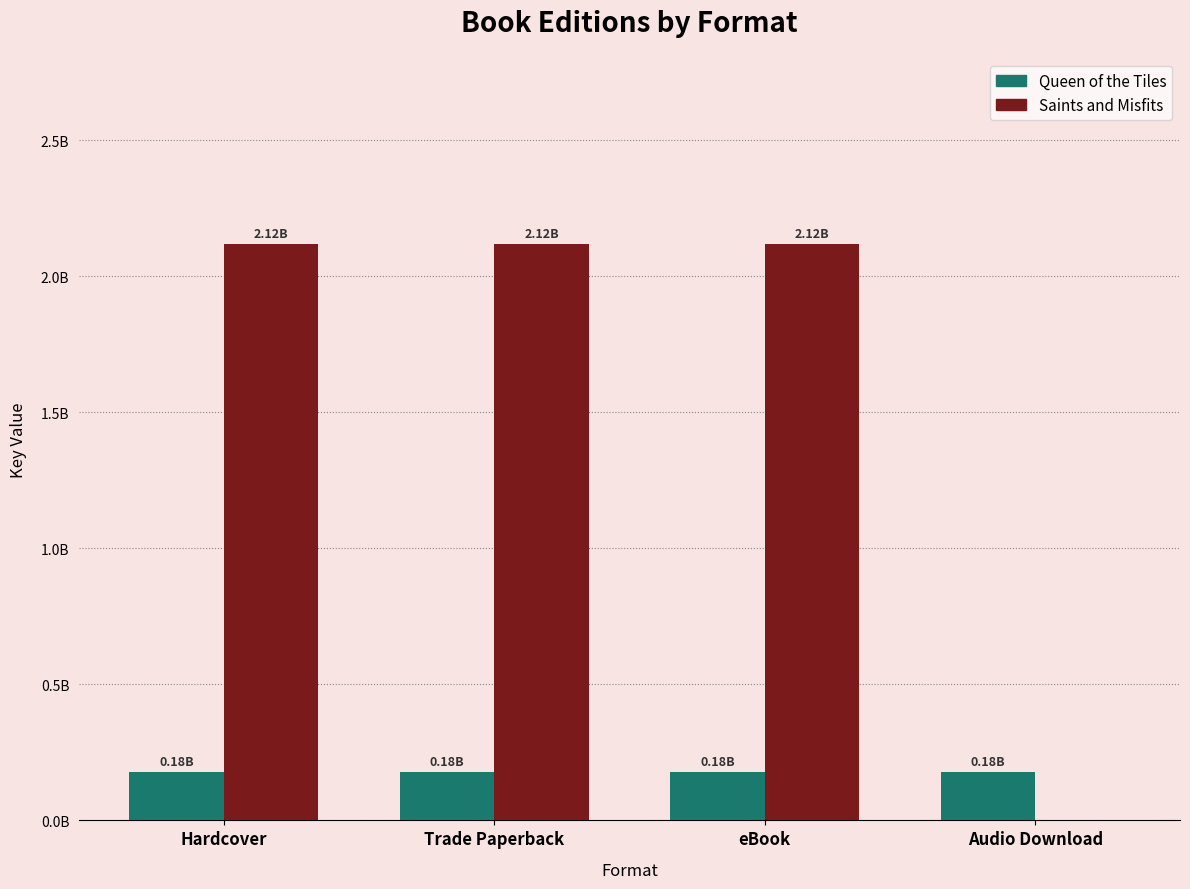

What is the spread (max minus min) of values at eBook?

1940851962